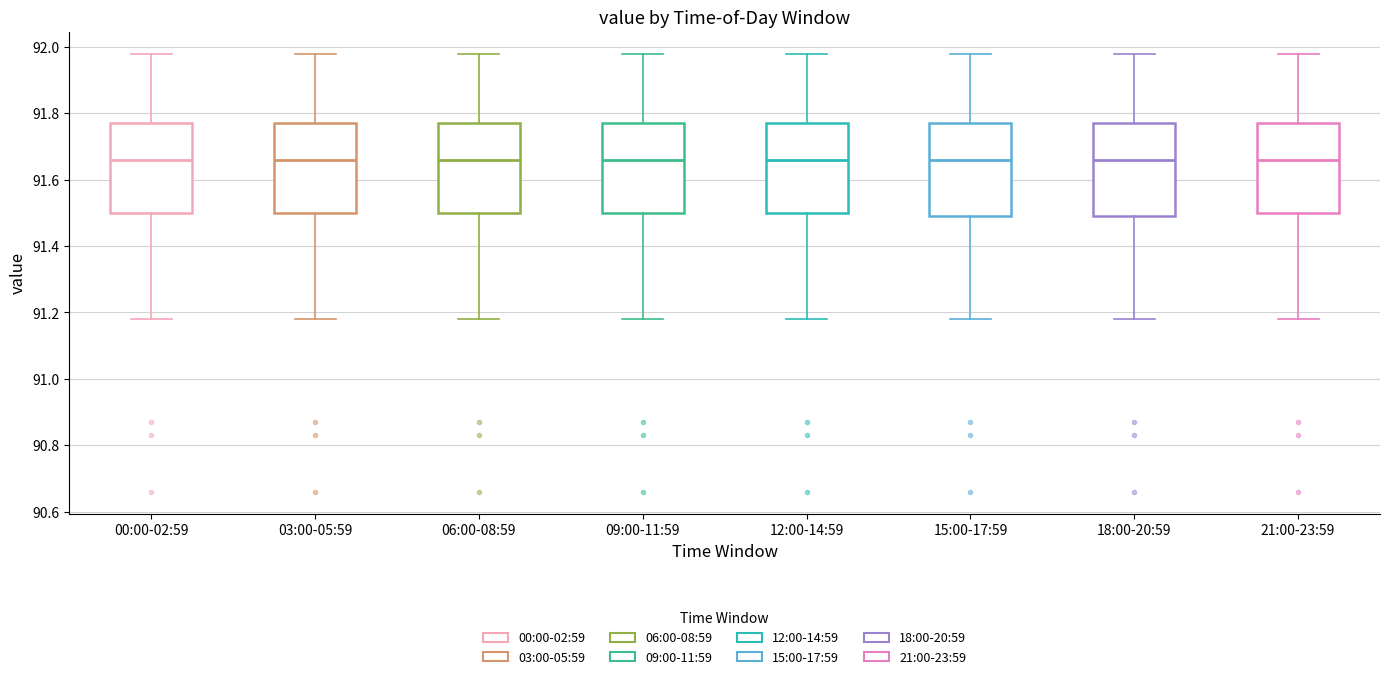

Reading left to right, read every box against the y-axis: the position of its median line, the range the box covers, and the ends of its whiskers. The values are not printed on the chart, so give them approximately, as read against the axis.

00:00-02:59: median 91.66, box 91.50 to 91.78, whiskers 91.18 to 91.98
03:00-05:59: median 91.66, box 91.50 to 91.78, whiskers 91.18 to 91.98
06:00-08:59: median 91.66, box 91.50 to 91.78, whiskers 91.18 to 91.98
09:00-11:59: median 91.66, box 91.50 to 91.78, whiskers 91.18 to 91.98
12:00-14:59: median 91.66, box 91.50 to 91.78, whiskers 91.18 to 91.98
15:00-17:59: median 91.66, box 91.50 to 91.78, whiskers 91.18 to 91.98
18:00-20:59: median 91.66, box 91.50 to 91.78, whiskers 91.18 to 91.98
21:00-23:59: median 91.66, box 91.50 to 91.78, whiskers 91.18 to 91.98